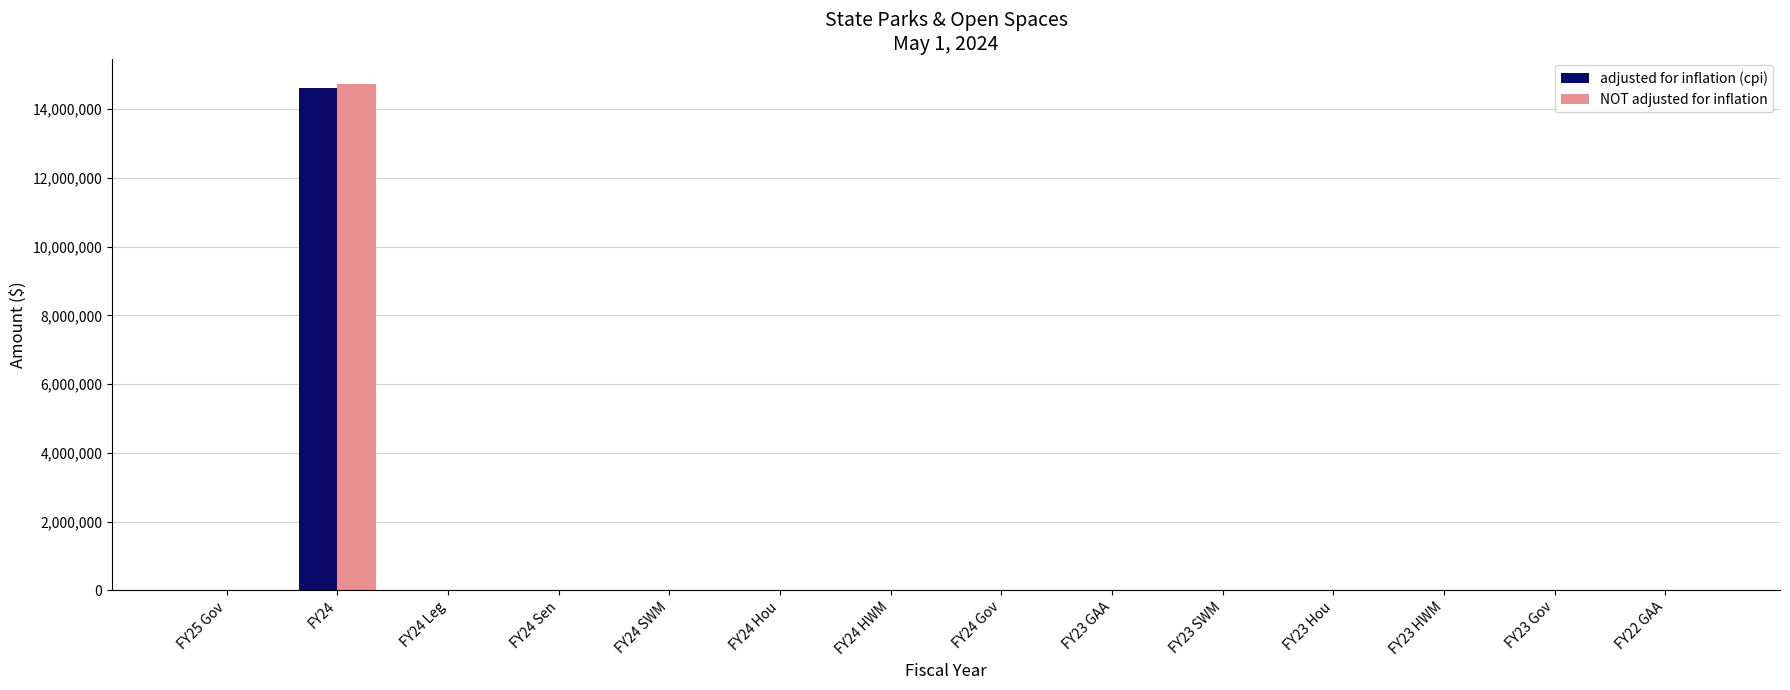

At which category is the sum across all series the highest?

FY24